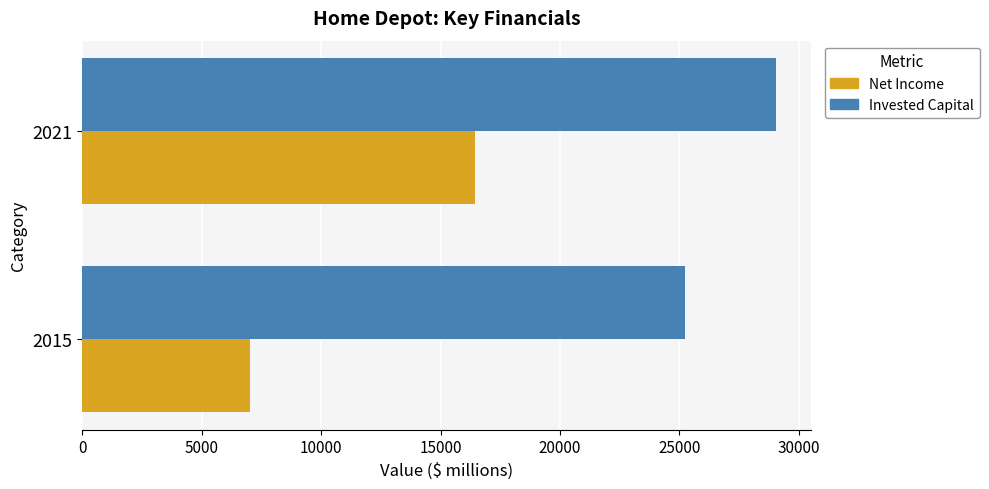

Count the number of categories in the chart.

2